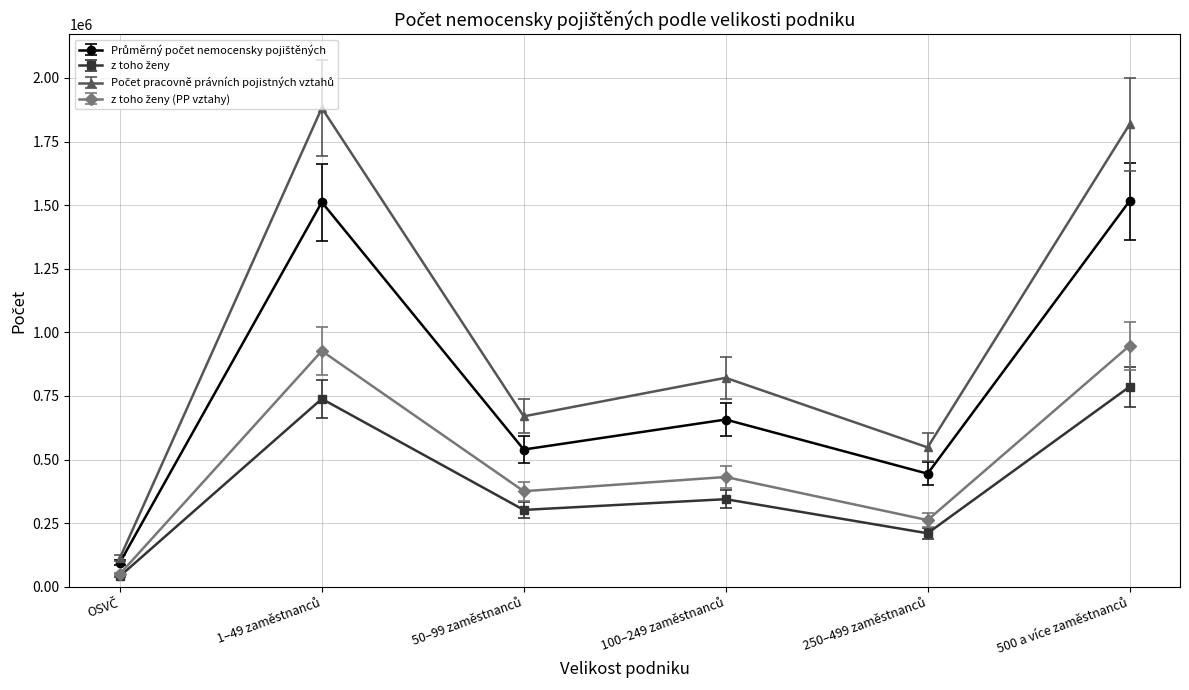

What is the maximum value shown in the chart?

1882035.0